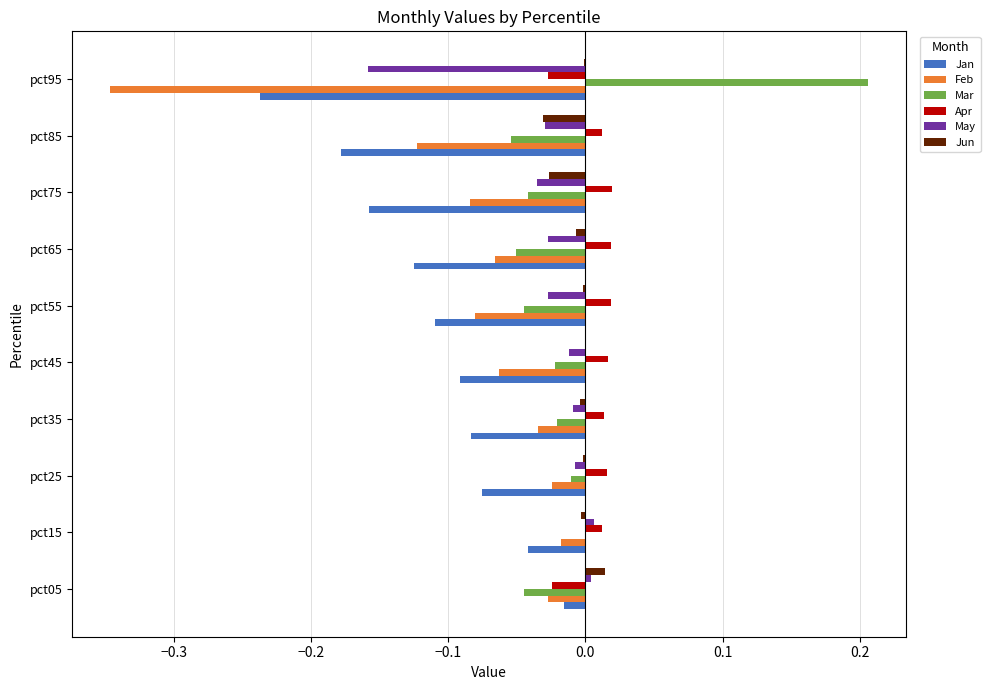

The value of Mar at pct35 is -0.0. True or false?

True